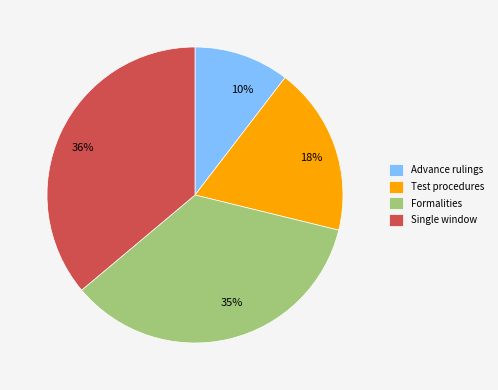

Do Advance rulings and Test procedures together represent more than half of the pie?

No